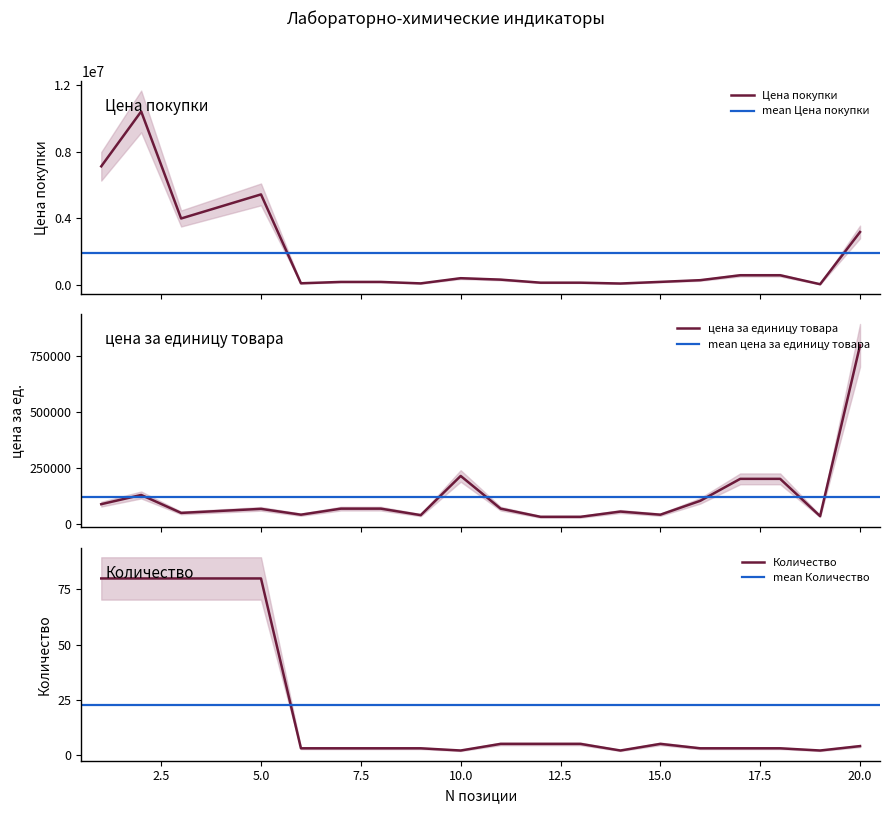

At which category does цена за единицу товара reach its first local peak?

2